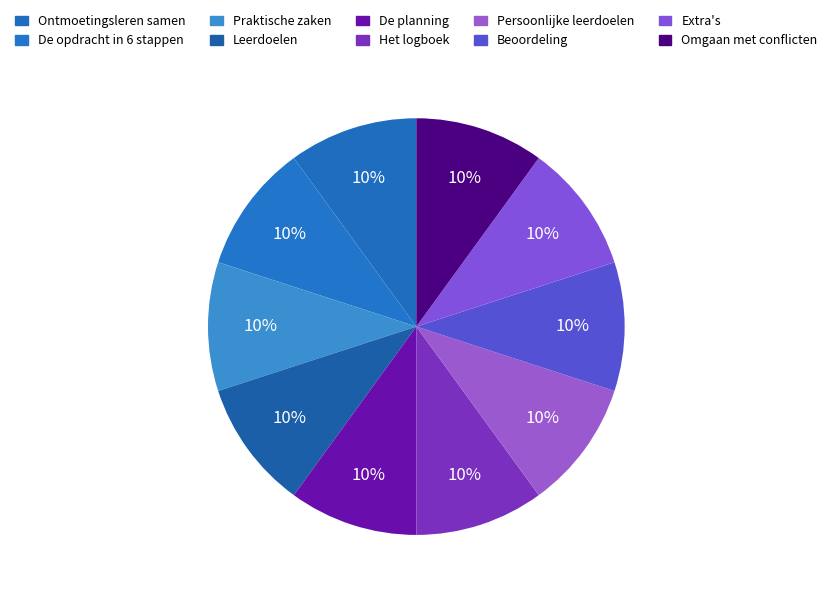

How many slices are in this pie chart?

10